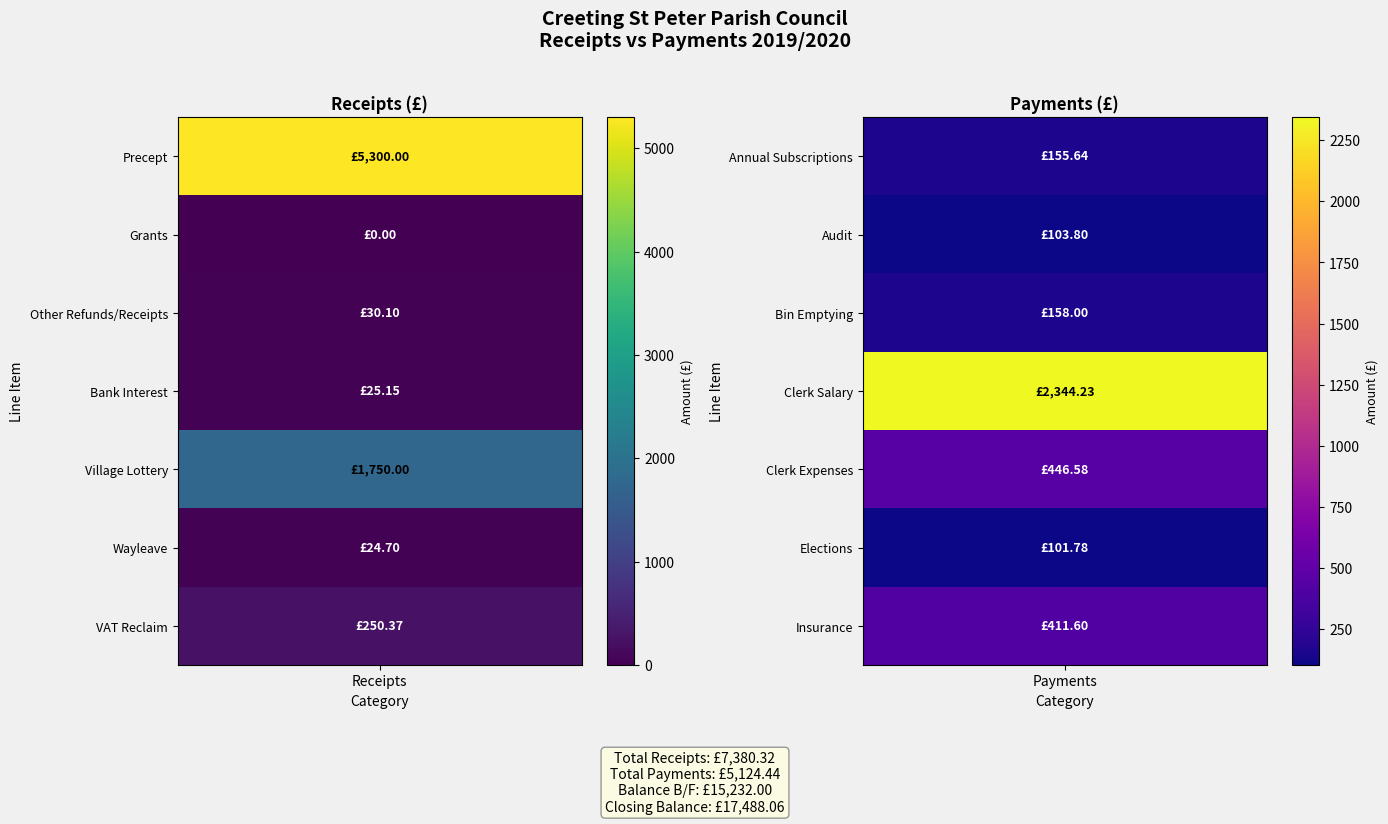

Is the value of Payments at VAT Reclaim greater than the value of Receipts at Grants?

No